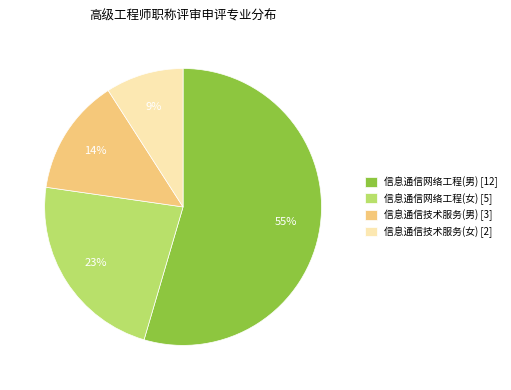

Is it true that 信息通信网络工程(女) [5] is 23% of the pie?

True